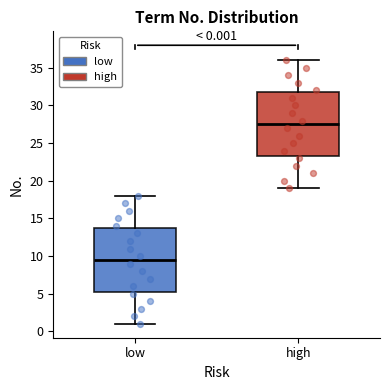

Which box's median line is the highest?

high